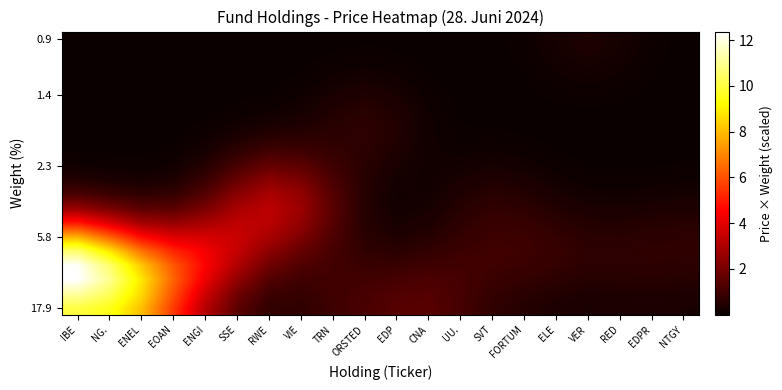

What is the total value across all series at EDPR?

4.9